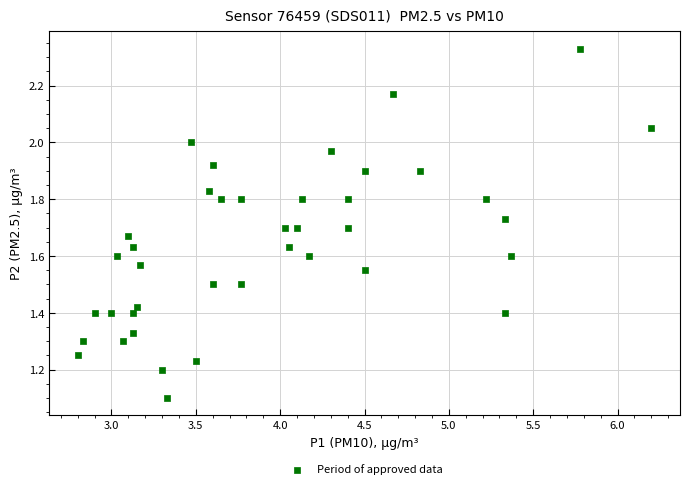

What is the range of X values (max minus min)?

3.4